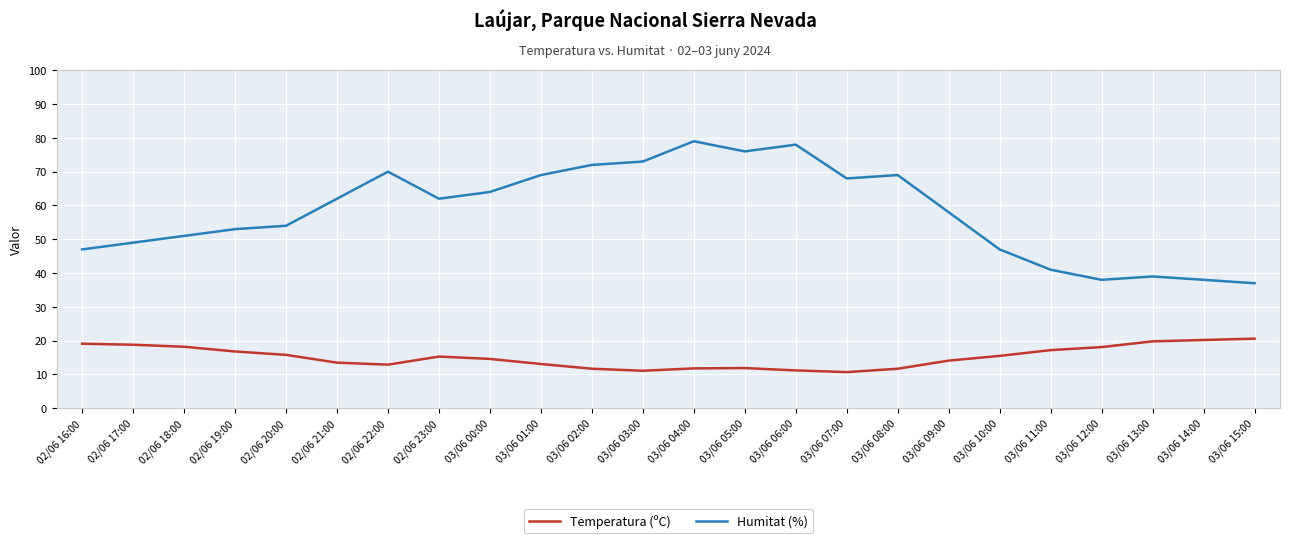

Where is Humitat (%) nearest to the value 58?

03/06 09:00